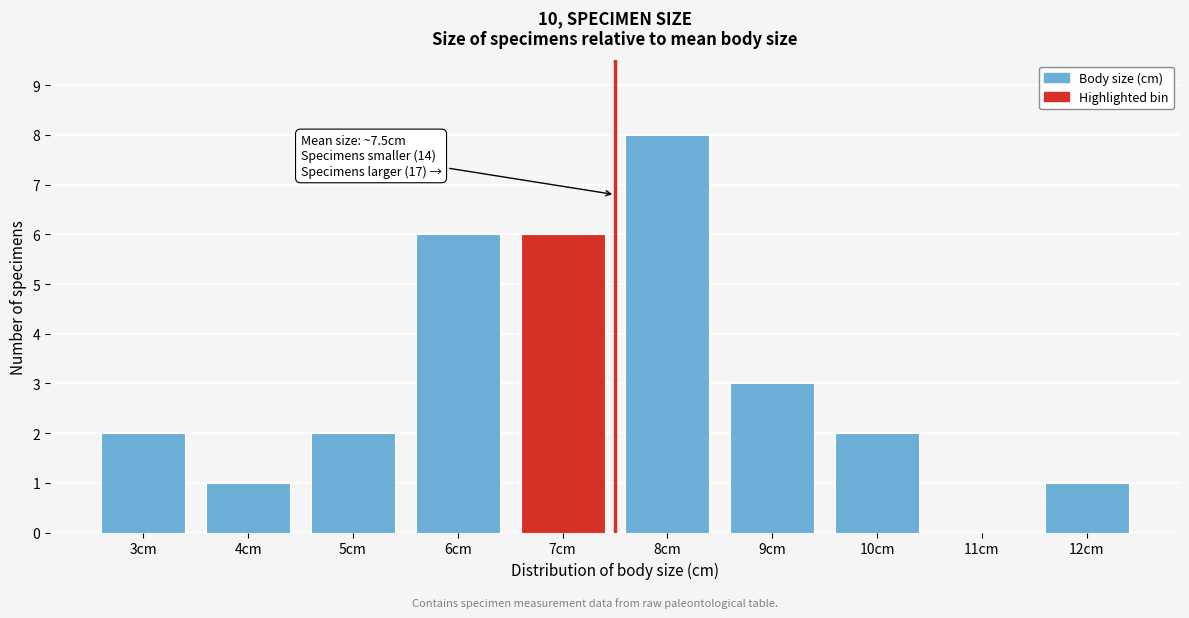

Reading left to right, extract all data points from this chart.

3cm=2	4cm=1	5cm=2	6cm=6	7cm=6	8cm=8	9cm=3	10cm=2	11cm=0	12cm=1